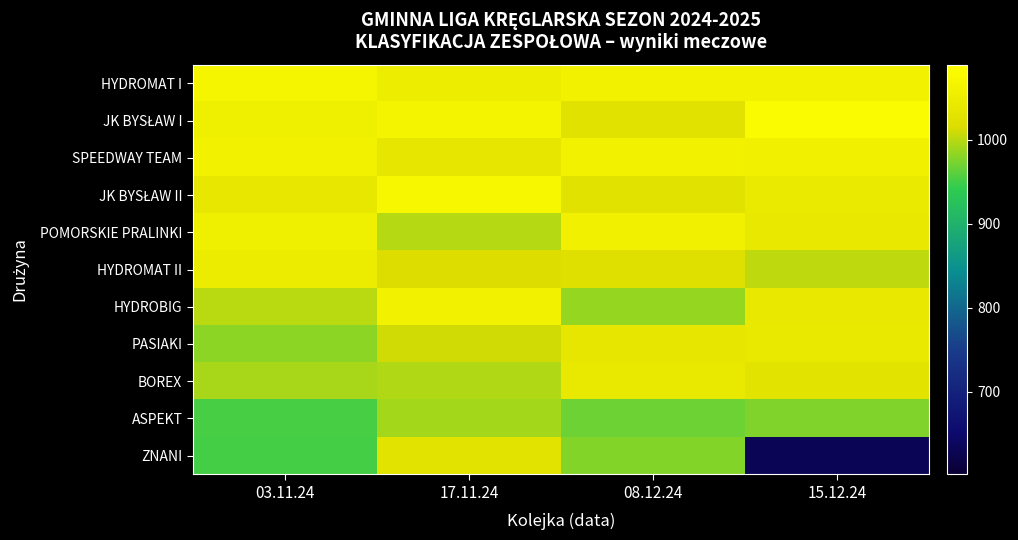

What is the smallest value displayed?

632